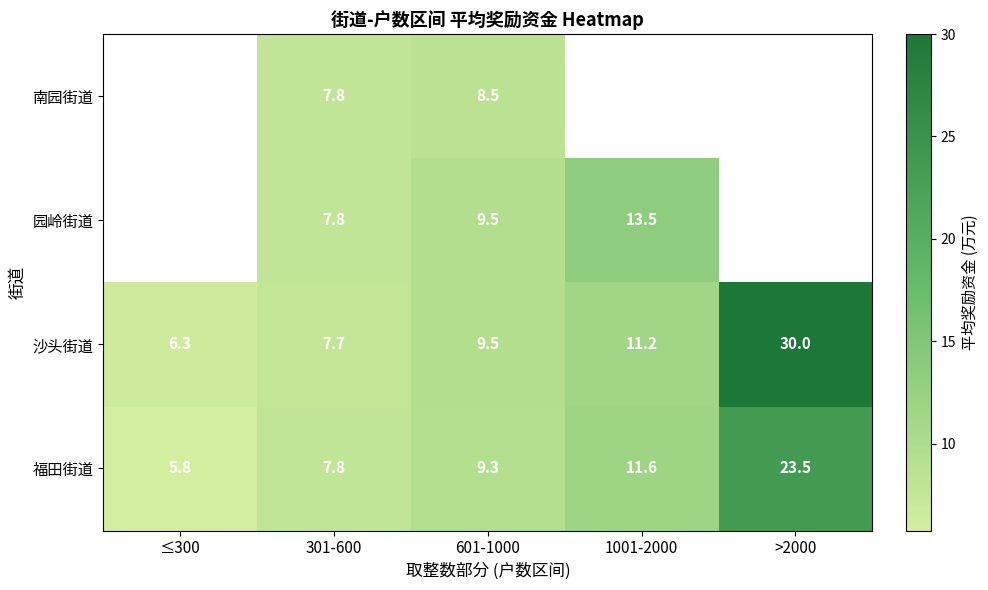

Is it true that 园岭街道 equals 4.1 at 601-1000?

False